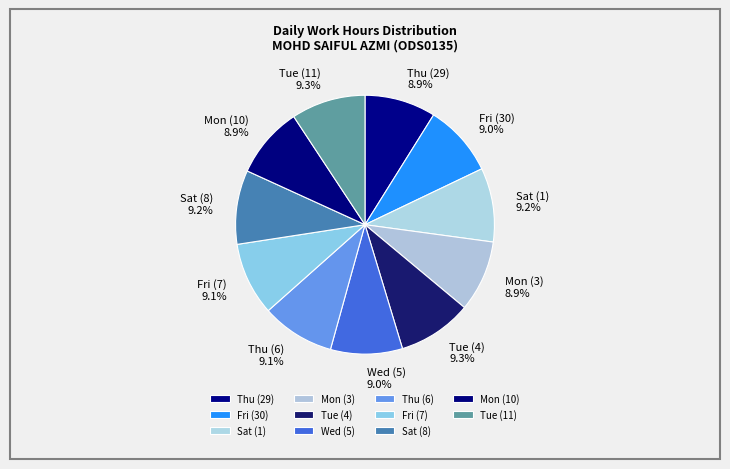

Is Sat (8) the majority of the pie?

No